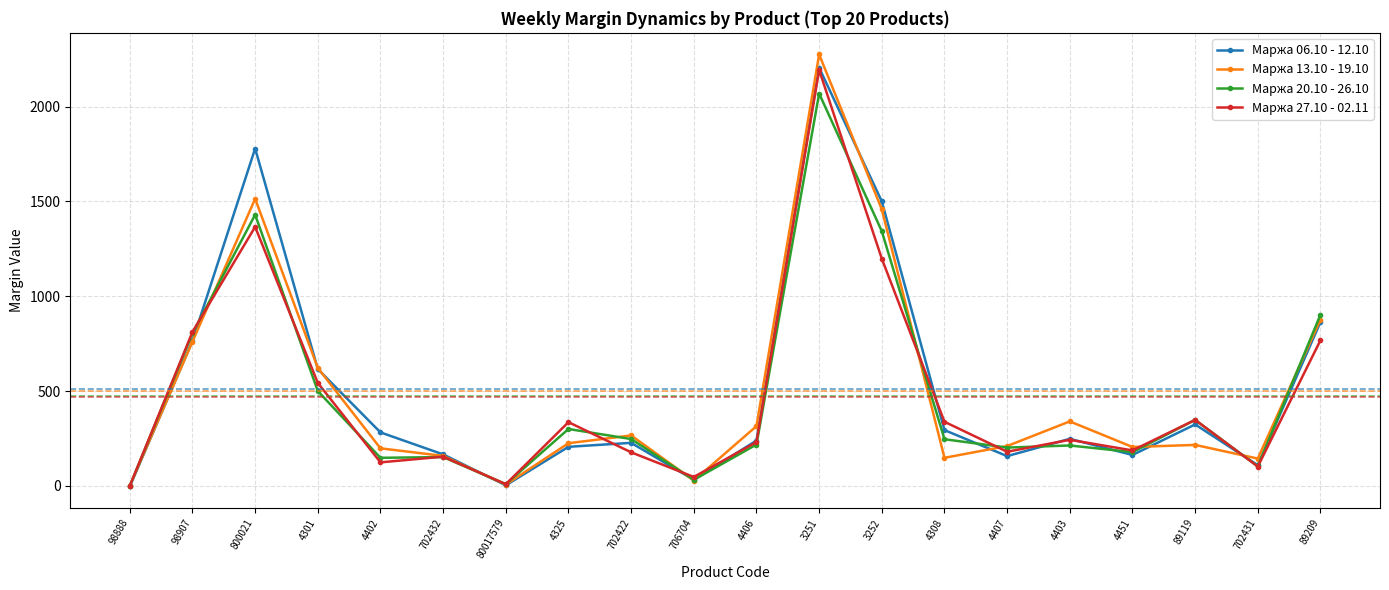

What are all the series names shown in the legend?

Маржа 06.10 - 12.10, Маржа 13.10 - 19.10, Маржа 20.10 - 26.10, Маржа 27.10 - 02.11